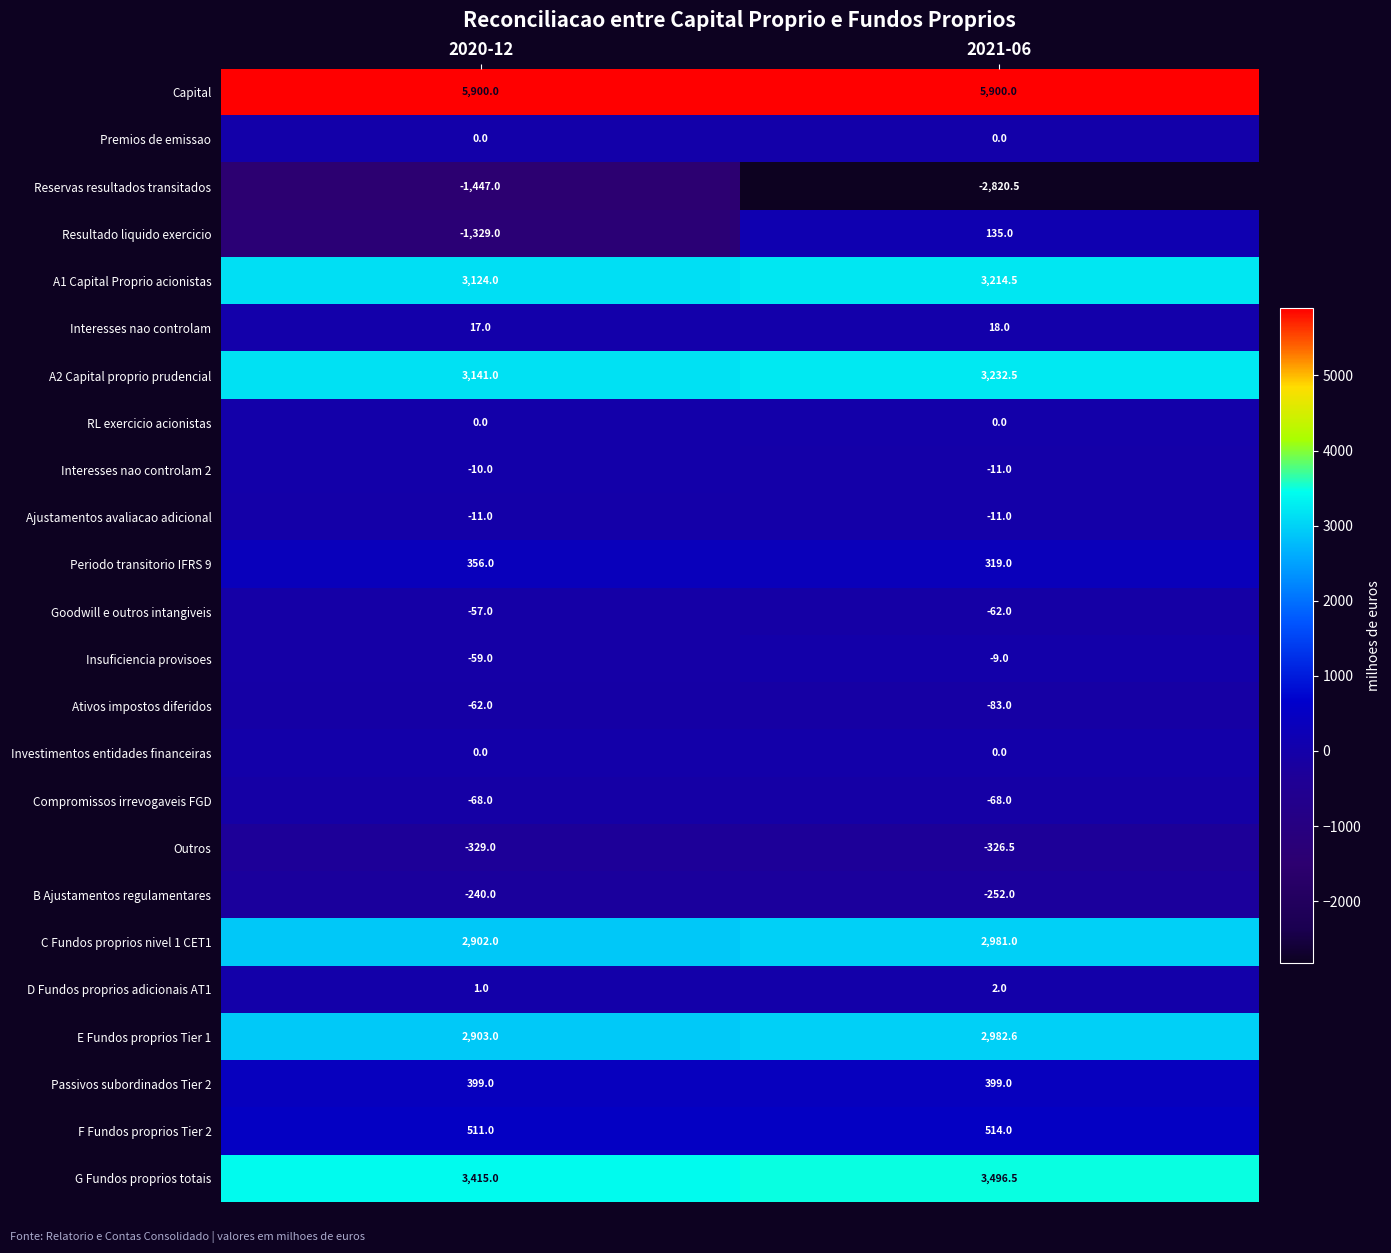

At how many categories does at least one series exceed 277?

2